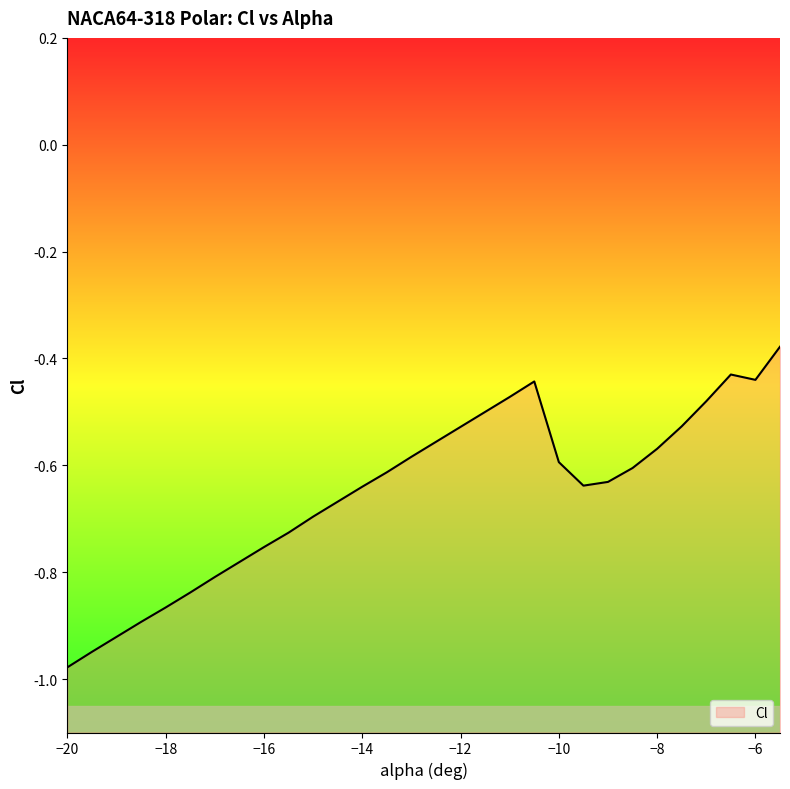

Is it true that the value at −20 is -1.3?

False